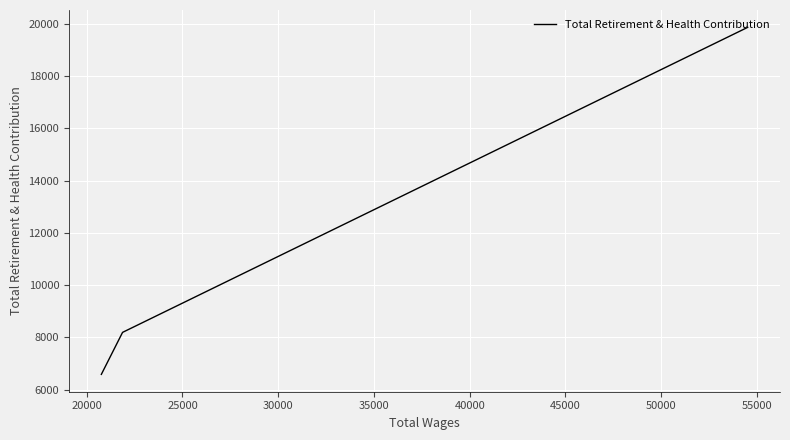

How many distinct data groups are displayed?

1